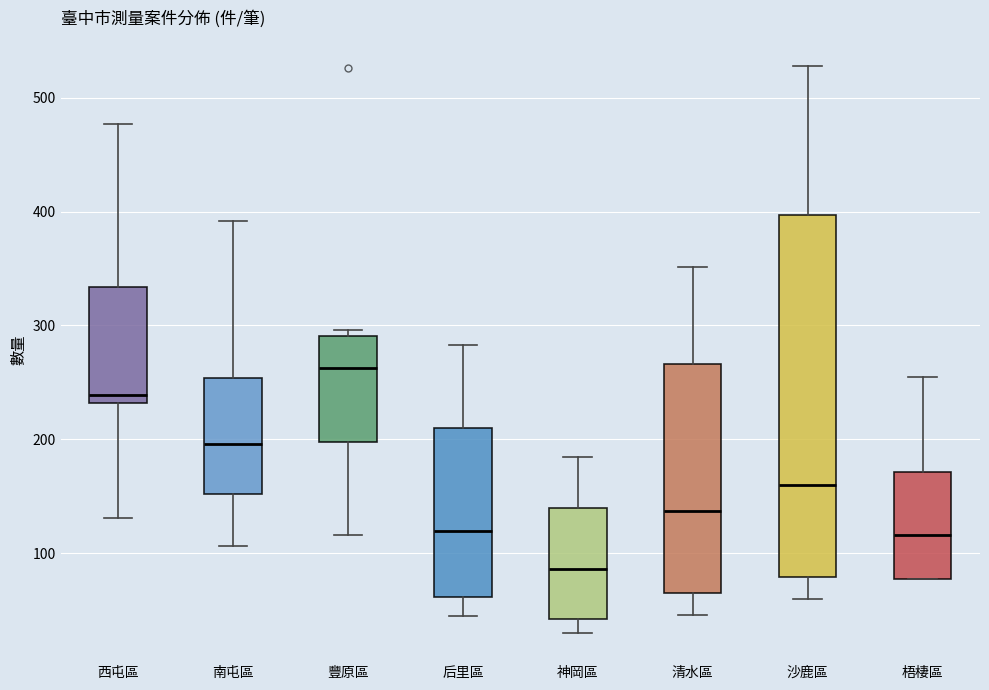

Reading left to right, transcribe this box plot: for each box, give where its median line is, the range the box spans, and where its two whiskers end, as read against the y-axis. The values are not printed on the chart, so give them approximately, as read against the axis.

西屯區: median 240, box 230 to 330, whiskers 130 to 480
南屯區: median 200, box 150 to 250, whiskers 110 to 390
豐原區: median 260, box 200 to 290, whiskers 120 to 300
后里區: median 120, box 60 to 210, whiskers 50 to 280
神岡區: median 90, box 40 to 140, whiskers 30 to 180
清水區: median 140, box 70 to 270, whiskers 50 to 350
沙鹿區: median 160, box 80 to 400, whiskers 60 to 530
梧棲區: median 120, box 80 to 170, whiskers 80 to 260